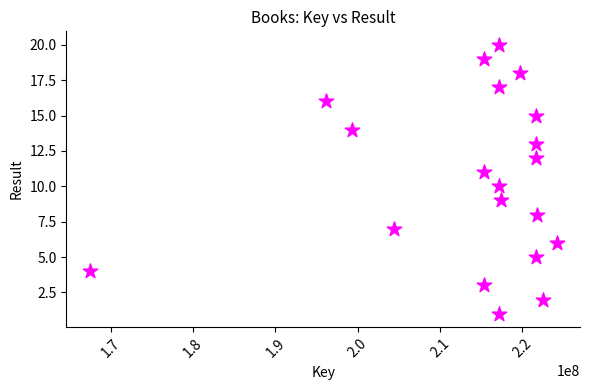

What is the range of Y values (max minus min)?

19